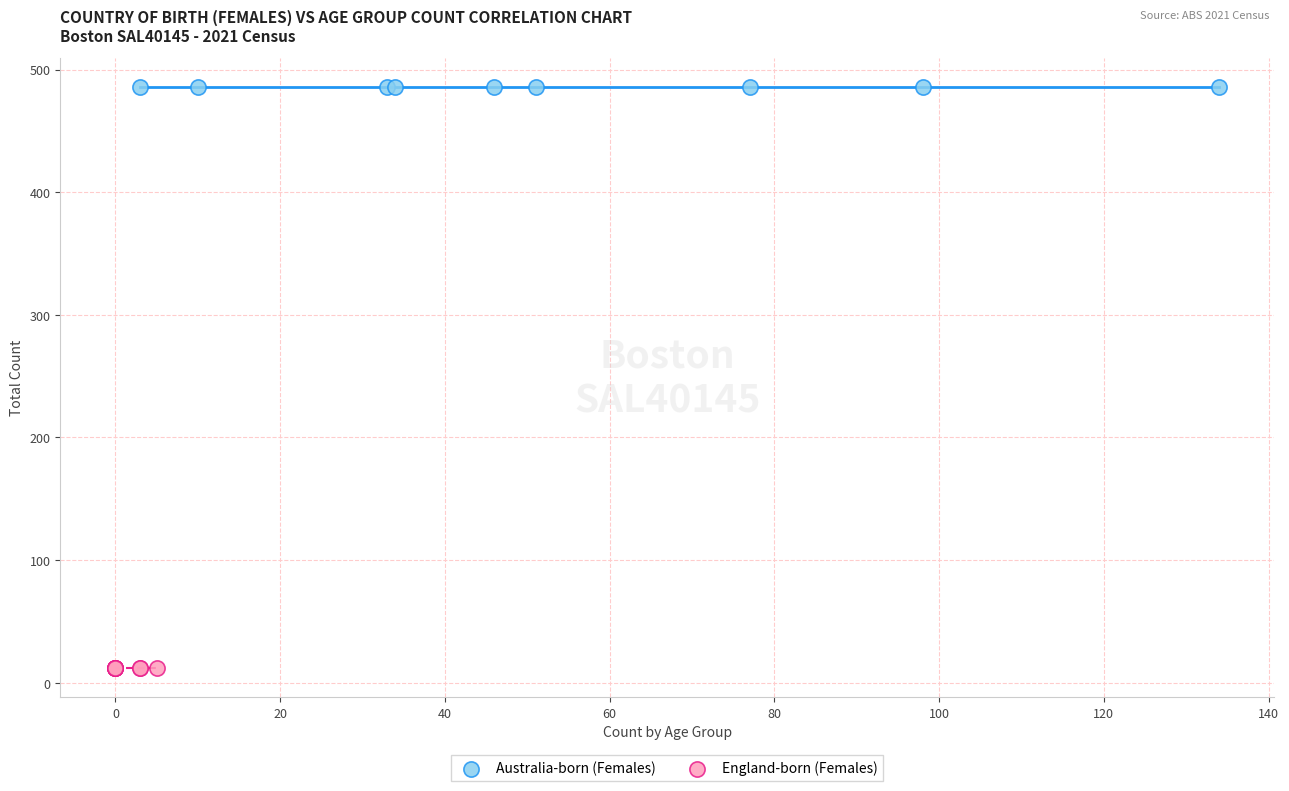

Which series reaches the maximum Y coordinate?

Australia-born (Females)